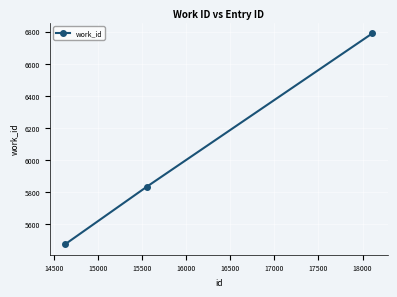

Count the number of categories in the chart.

3